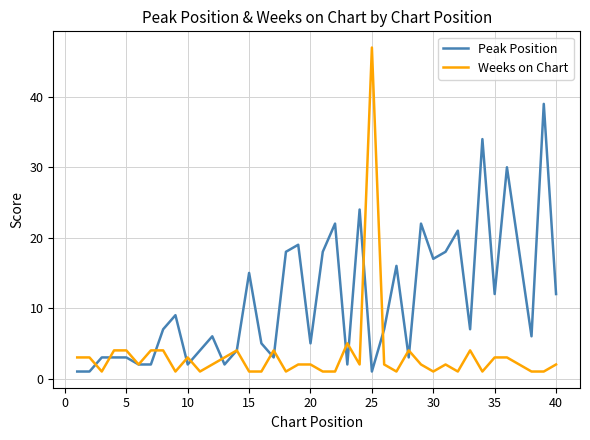

Which series has the largest range (max minus min)?

Weeks on Chart